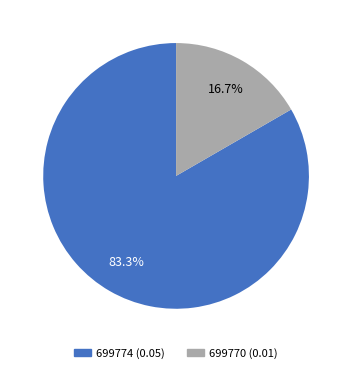

Combined, do 699774 and 699770 account for over 50%?

Yes